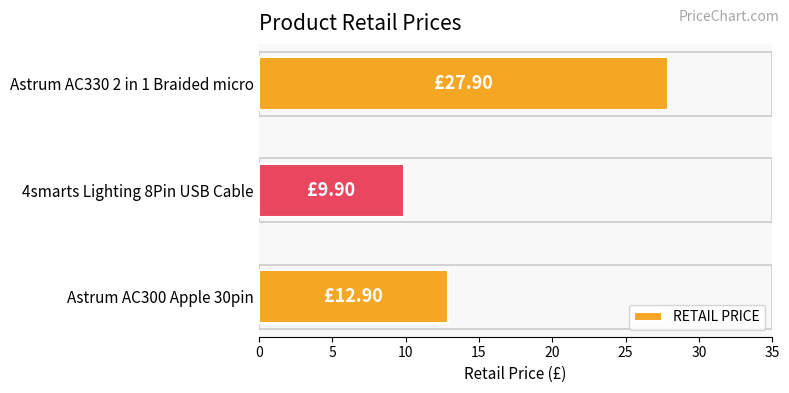

What is the maximum value shown in the chart?

27.9